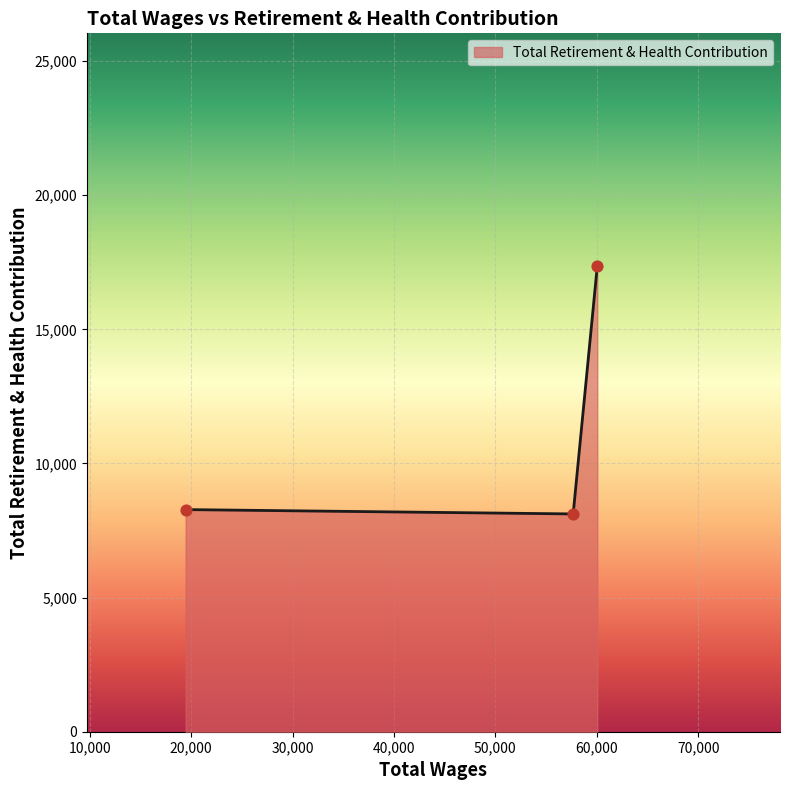

What is the difference between the maximum and minimum values?

9237